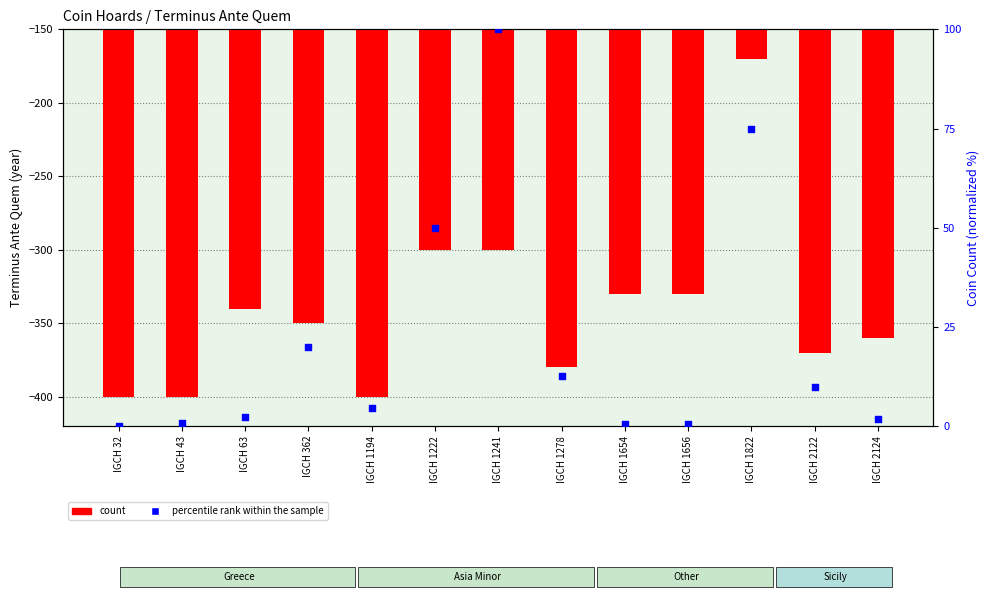

Which series reaches the minimum Y coordinate?

count